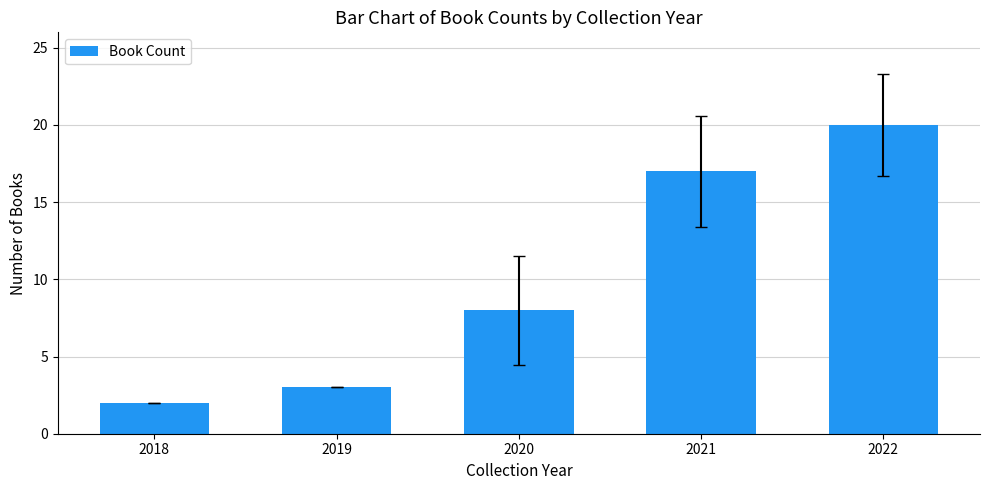

What is the value of the 5th bar from the left?

20